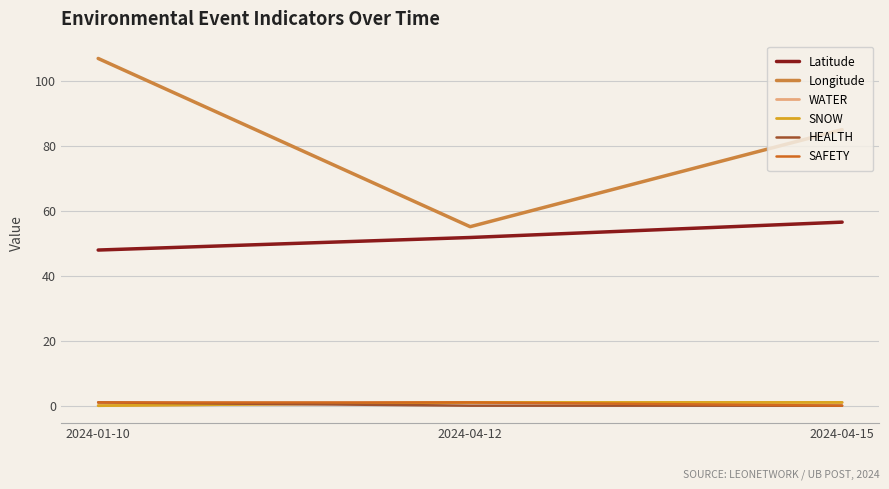

Between 2024-04-12 and 2024-04-15, which is larger?

2024-04-15